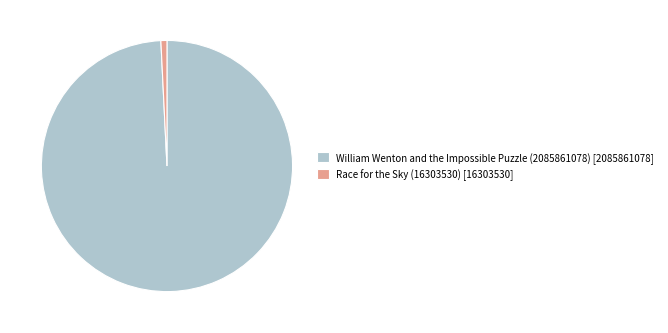

Is there a majority slice in this chart?

Yes